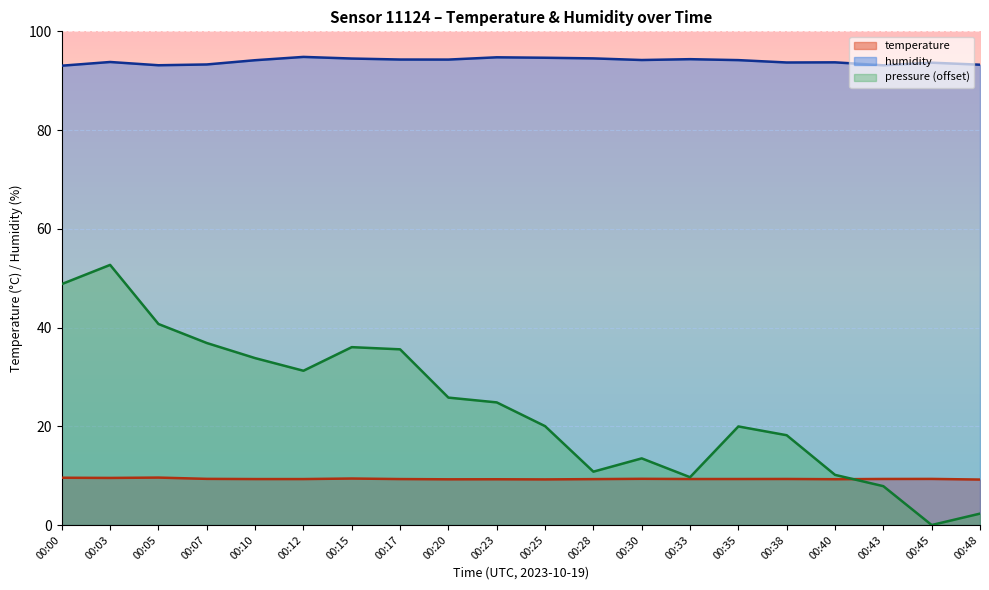

What is the sum of the temperature values at 00:35 and 00:25?

18.6